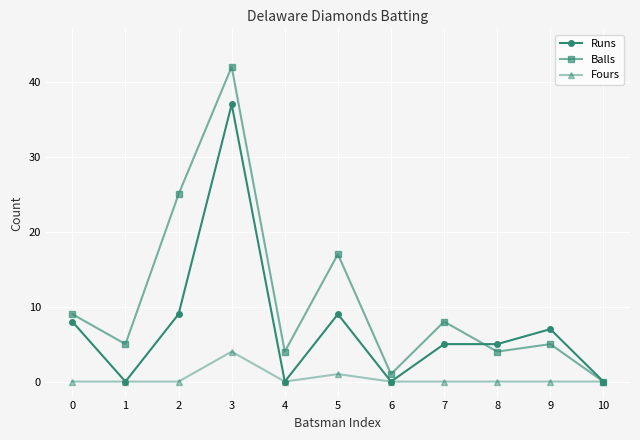

Where is the first local minimum for Balls?

1